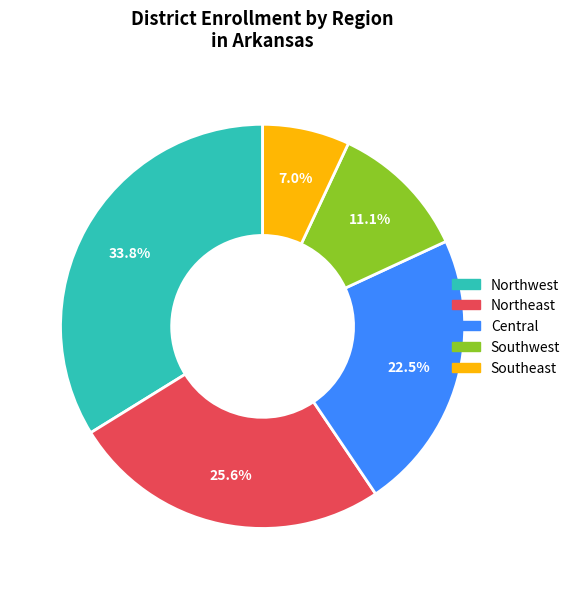

The Northwest slice represents 34% of the pie. True or false?

True